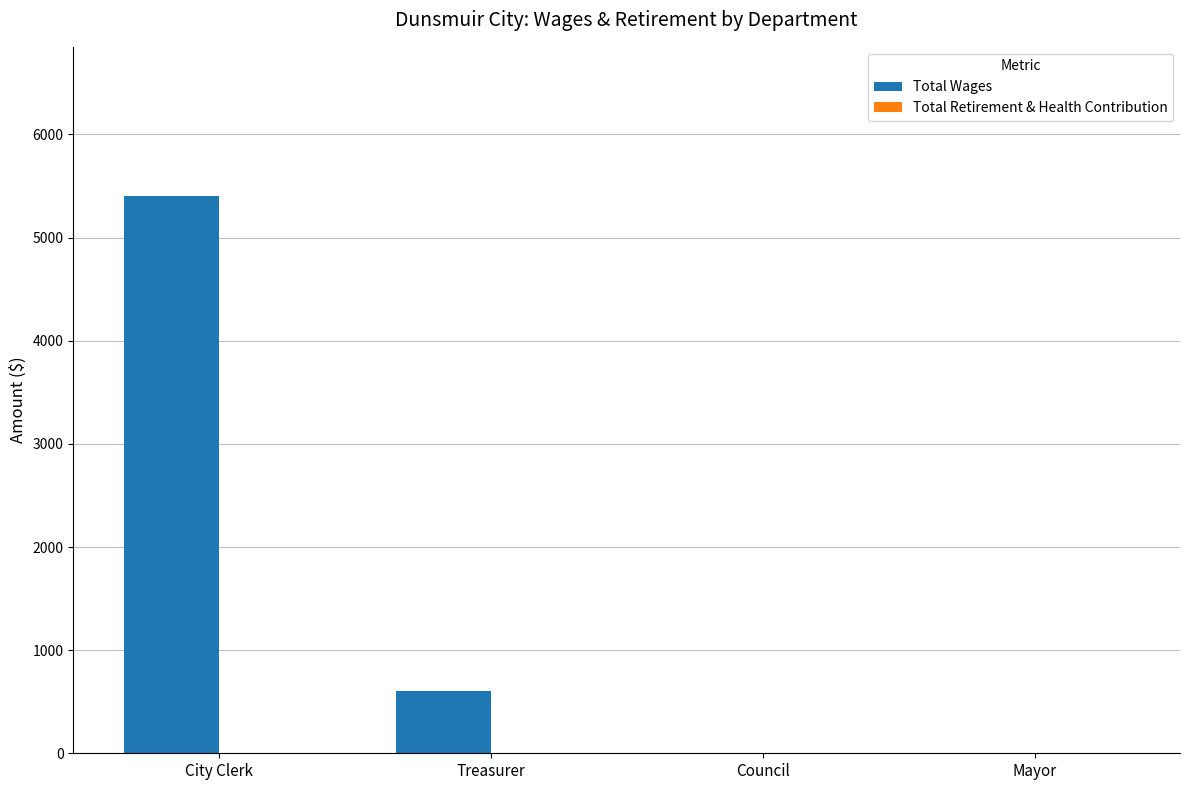

What is the ratio of the value at City Clerk to the value at Treasurer?

9.0